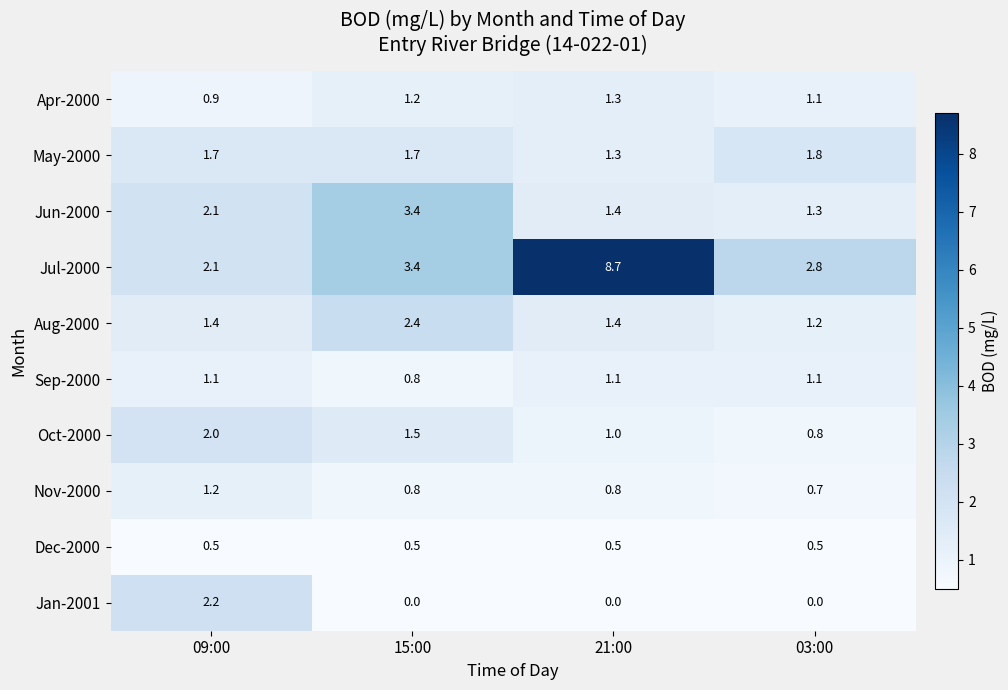

What is the difference between the Jan-2001 values at 03:00 and 09:00?

2.2